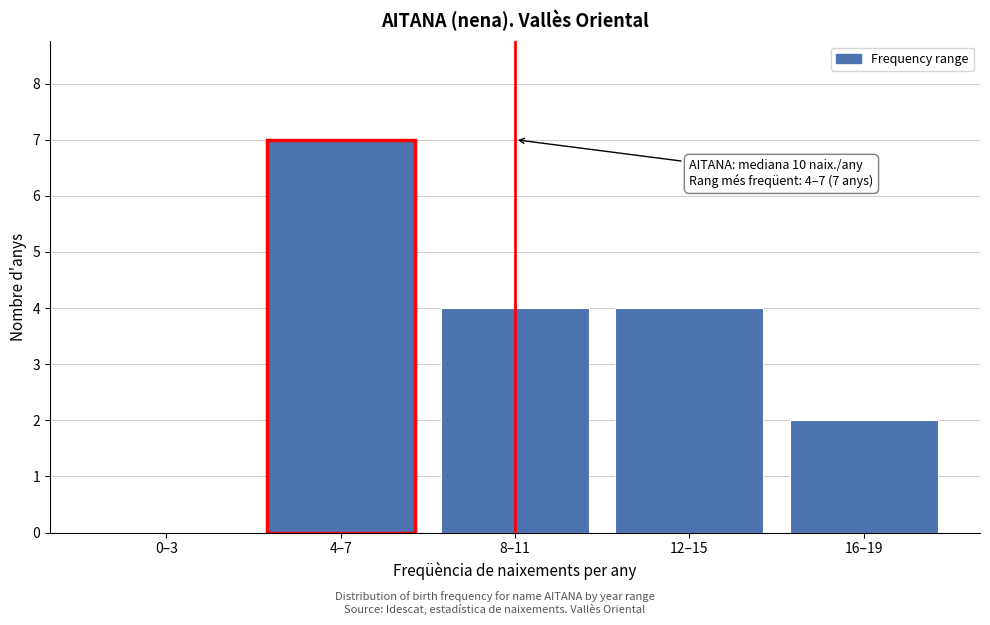

Reading right to left, transcribe all the data shown in this chart.

16–19=2	12–15=4	8–11=4	4–7=7	0–3=0